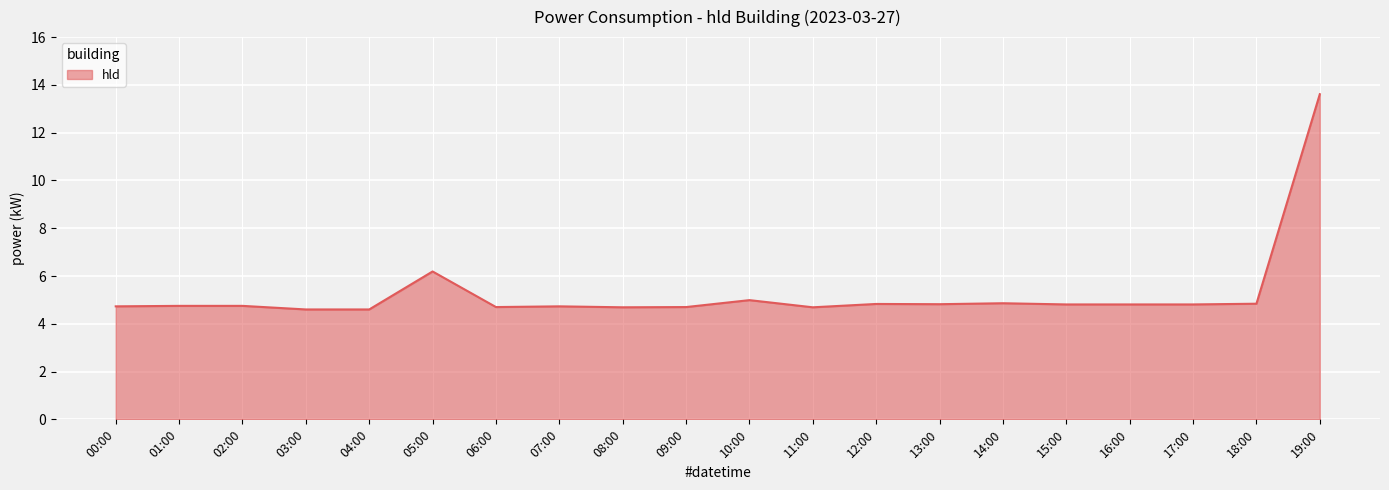

Does the chart display data point markers on the line(s)?

No